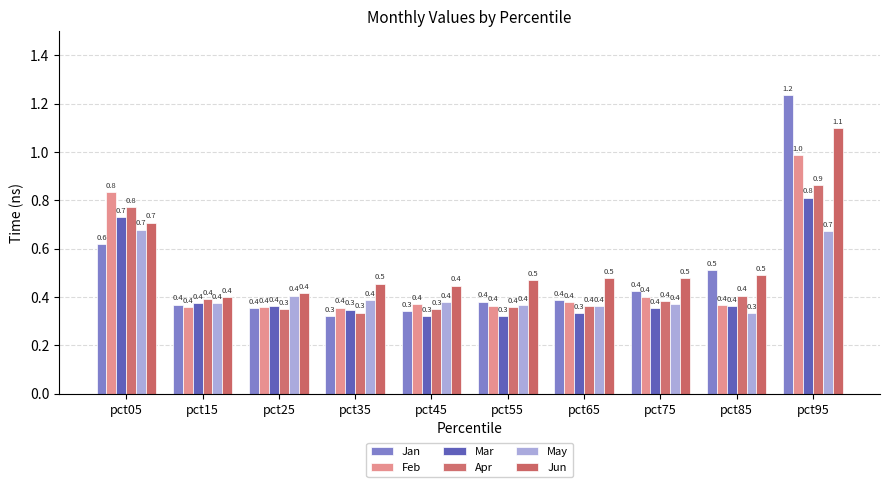

Read the Jan value at pct75.

0.4